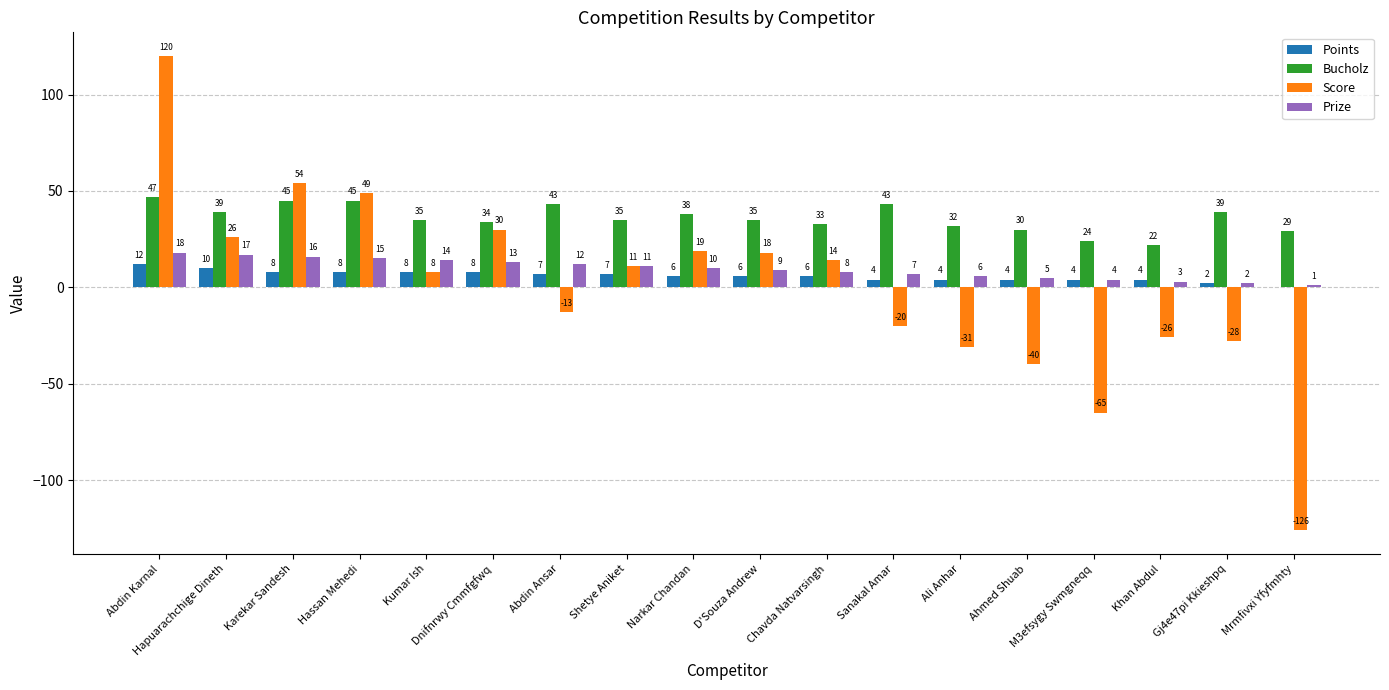

Is it true that Score equals 7 at Narkar Chandan?

False